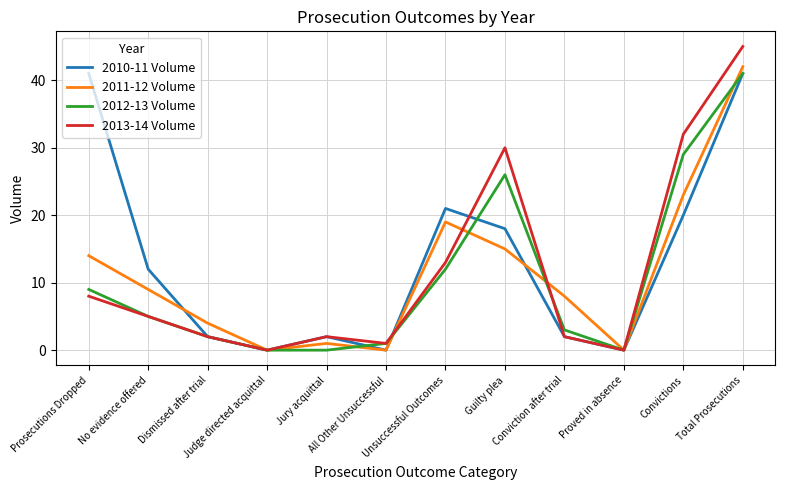

Which series has the largest total across all categories?

2010-11 Volume